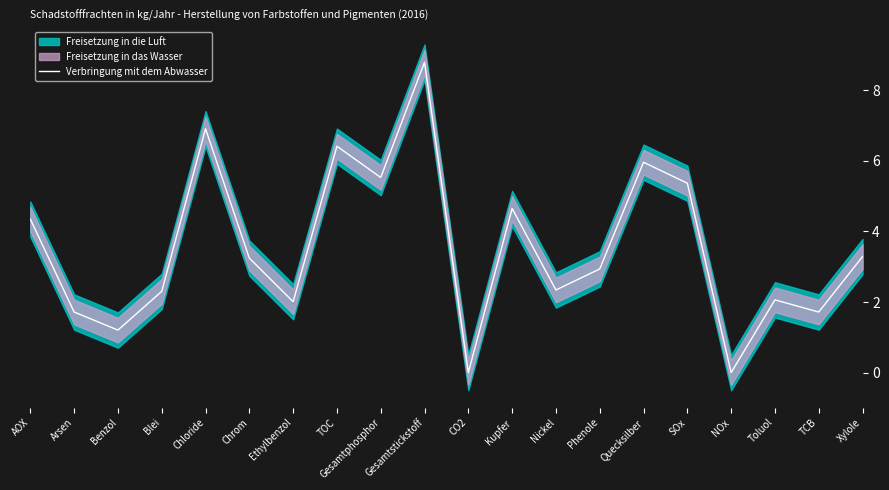

How many positive values are there?

18